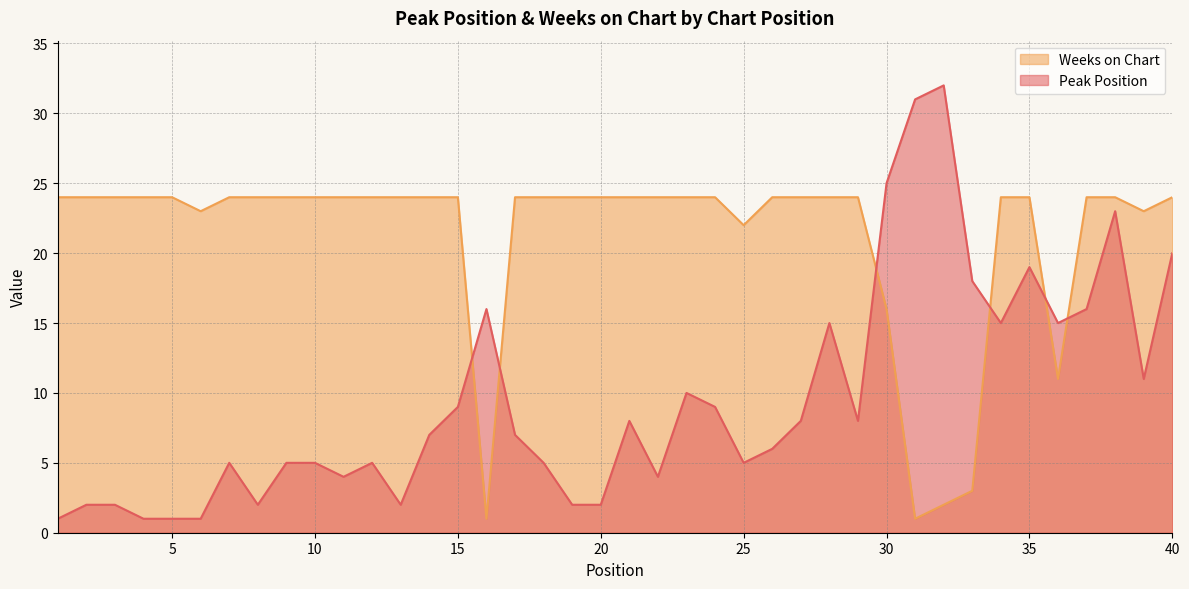

Which series has the largest total across all categories?

Weeks on Chart